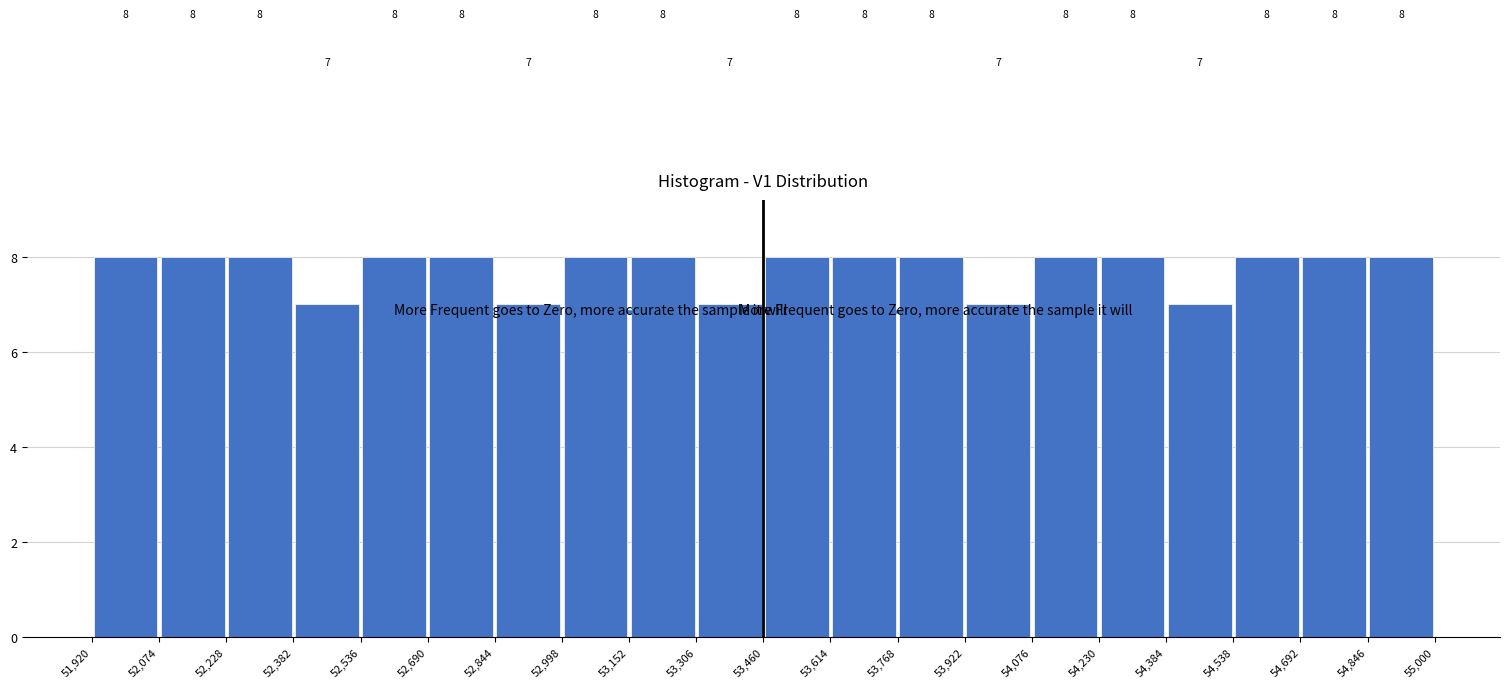

Reading left to right, list every bar in this chart as the range it spans on the x-axis followed by its height.

51,920 to 52,074: 8
52,074 to 52,228: 8
52,228 to 52,382: 8
52,382 to 52,536: 7
52,536 to 52,690: 8
52,690 to 52,844: 8
52,844 to 52,998: 7
52,998 to 53,152: 8
53,152 to 53,306: 8
53,306 to 53,460: 7
53,460 to 53,614: 8
53,614 to 53,768: 8
53,768 to 53,922: 8
53,922 to 54,076: 7
54,076 to 54,230: 8
54,230 to 54,384: 8
54,384 to 54,538: 7
54,538 to 54,692: 8
54,692 to 54,846: 8
54,846 to 55,000: 8